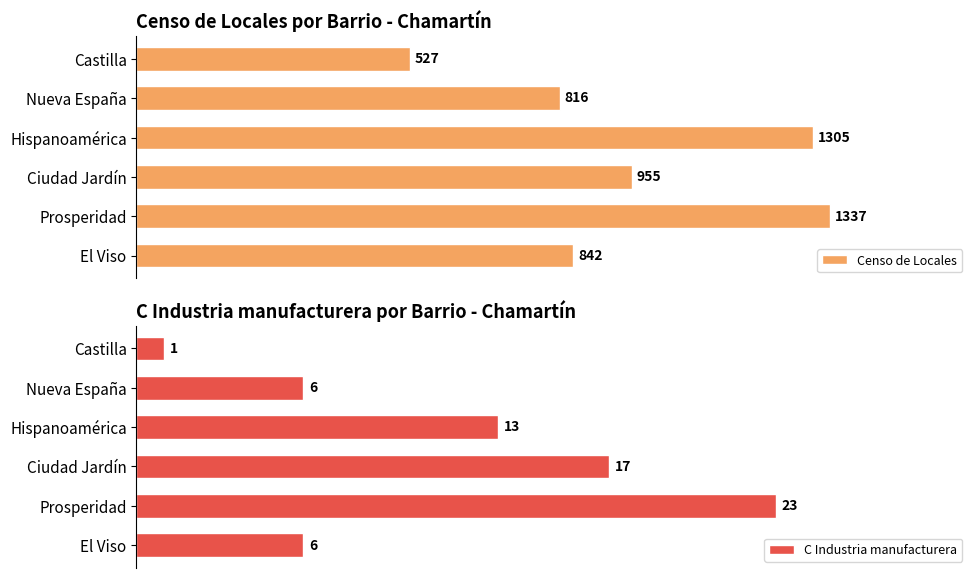

List the labels in order of Censo de Locales value, smallest first.

Castilla, Nueva España, El Viso, Ciudad Jardín, Hispanoamérica, Prosperidad